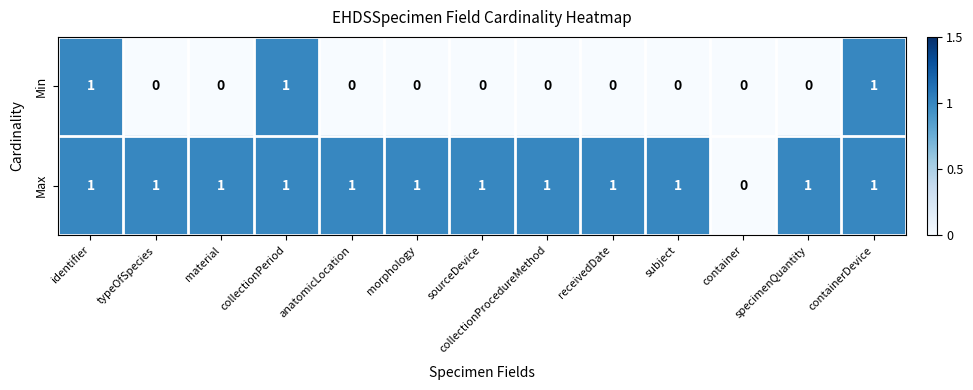

Rank the series by their average value, from lowest to highest.

Min, Max